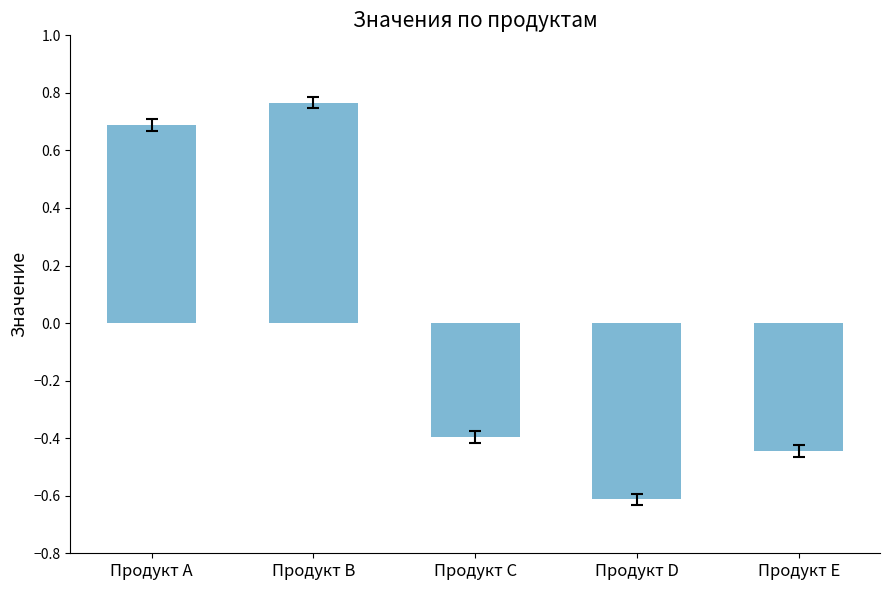

Does the chart contain any negative values?

Yes